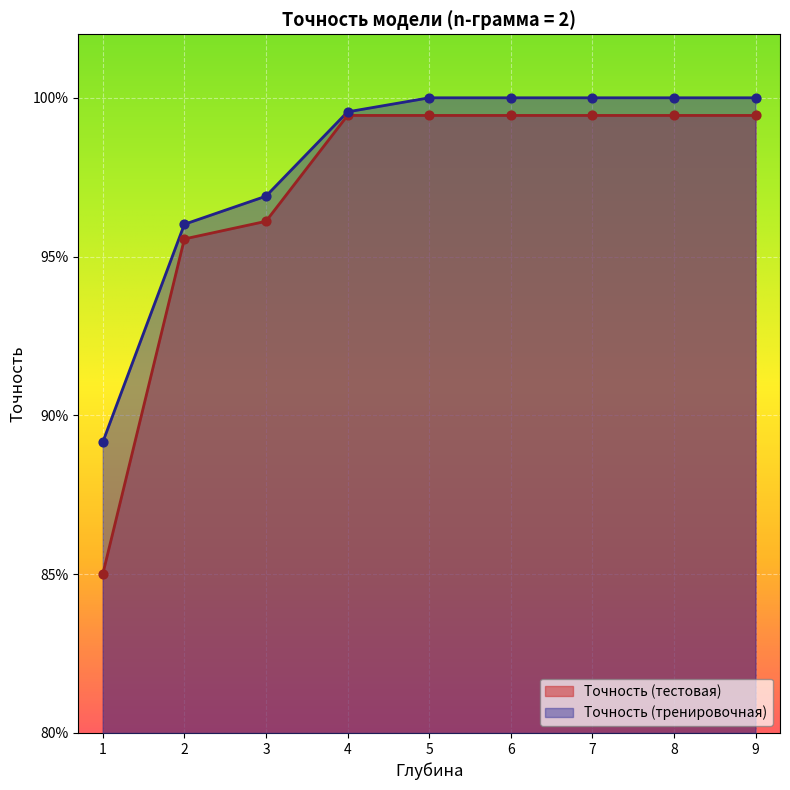

Which series reaches the minimum Y coordinate?

Точность (тестовая)